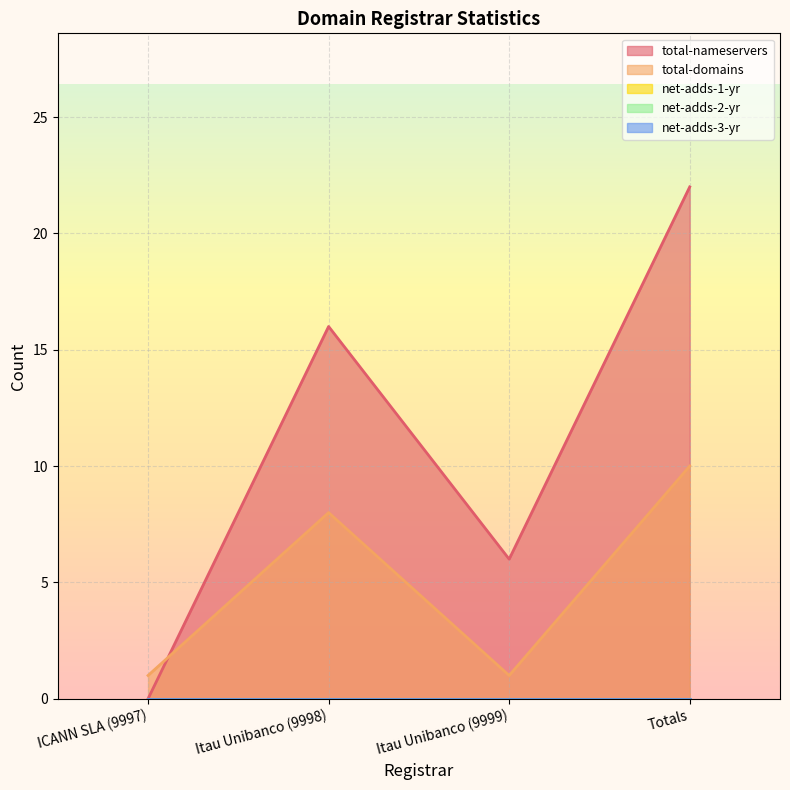

At how many categories does at least one series exceed 2?

3